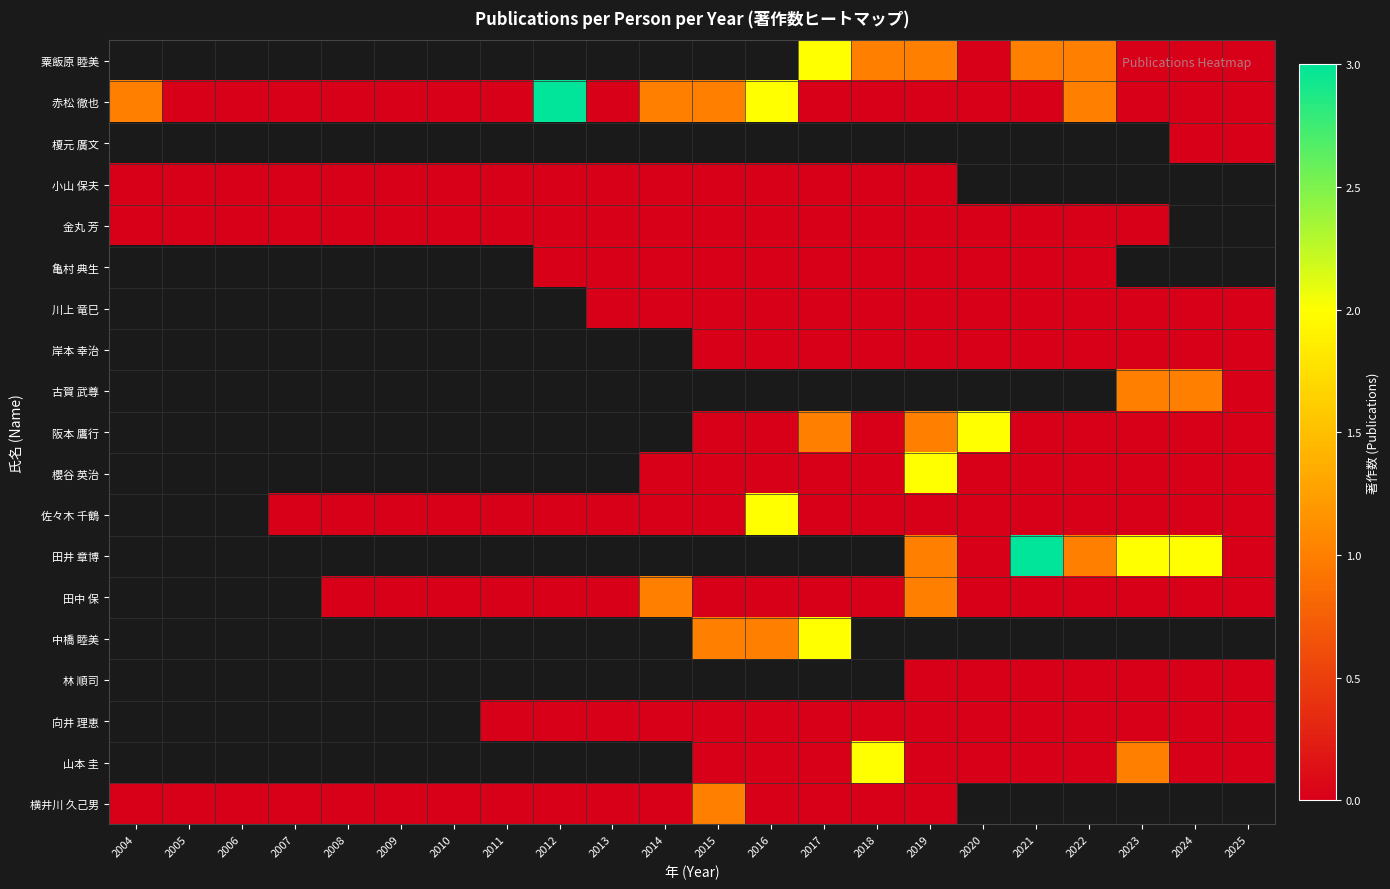

List the series in order of their peak value, lowest first.

粟飯原 睦美, 赤松 徹也, 榎元 廣文, 小山 保夫, 金丸 芳, 亀村 典生, 川上 竜巳, 岸本 幸治, 古賀 武尊, 阪本 鷹行, 櫻谷 英治, 佐々木 千鶴, 田井 章博, 田中 保, 中橋 睦美, 林 順司, 向井 理恵, 山本 圭, 横井川 久己男